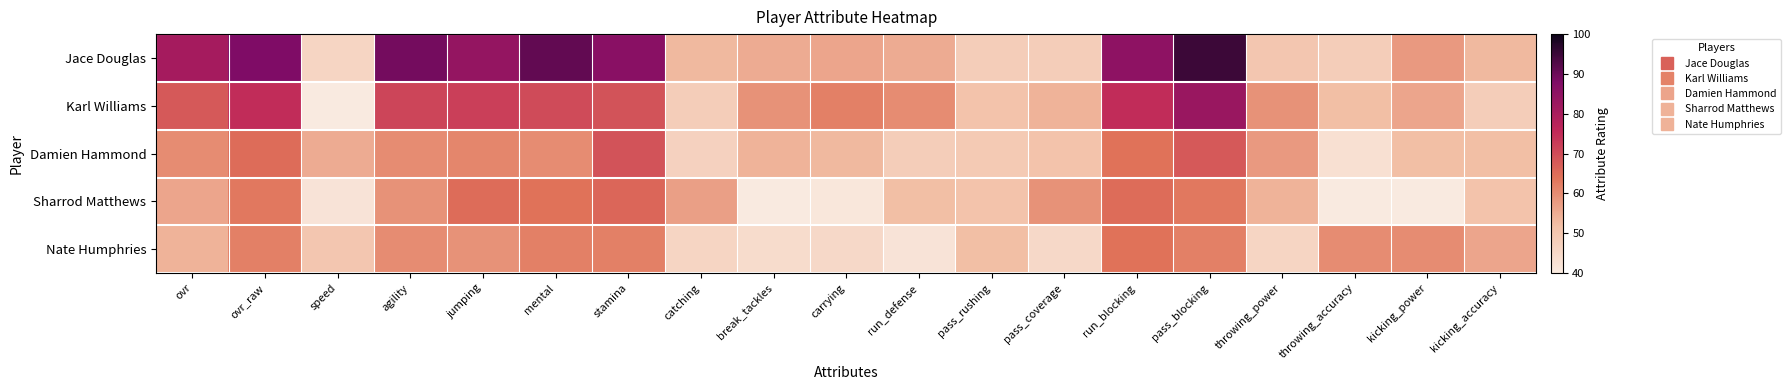

Which series has the widest spread of values?

Jace Douglas